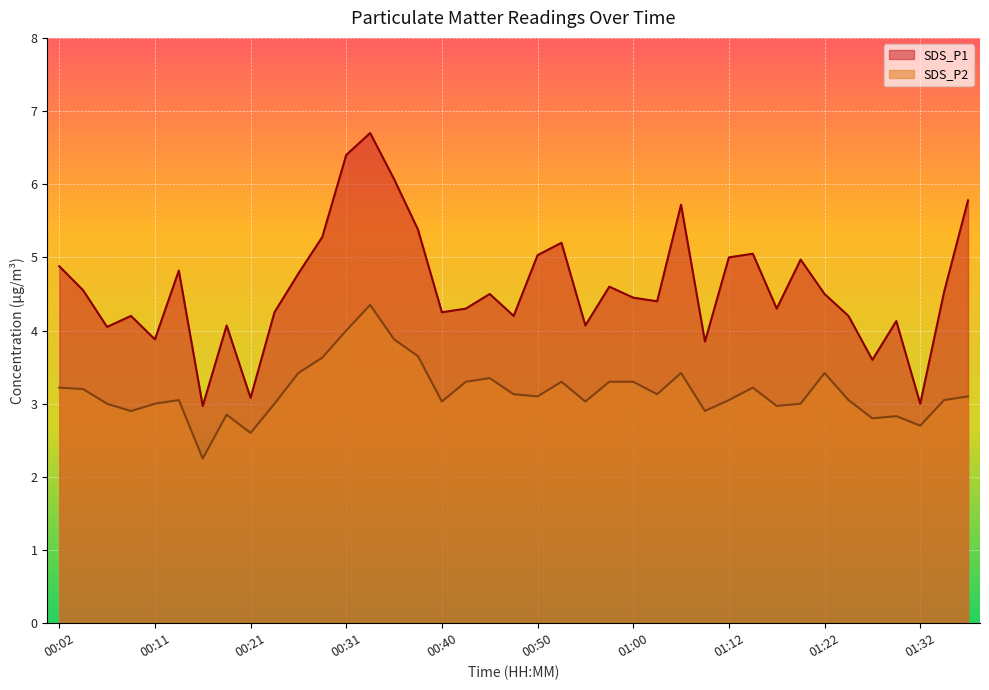

What is the total value across all series at 00:48?

7.3